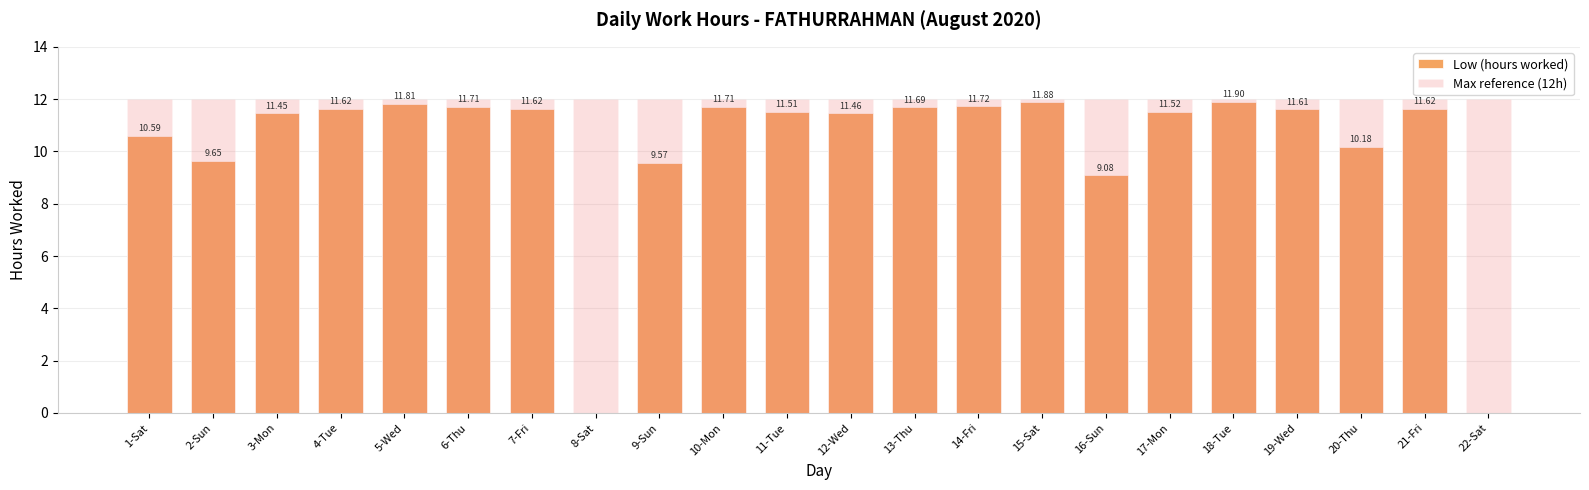

What is the difference between the maximum and minimum values in the Low (hours worked) series?

11.9